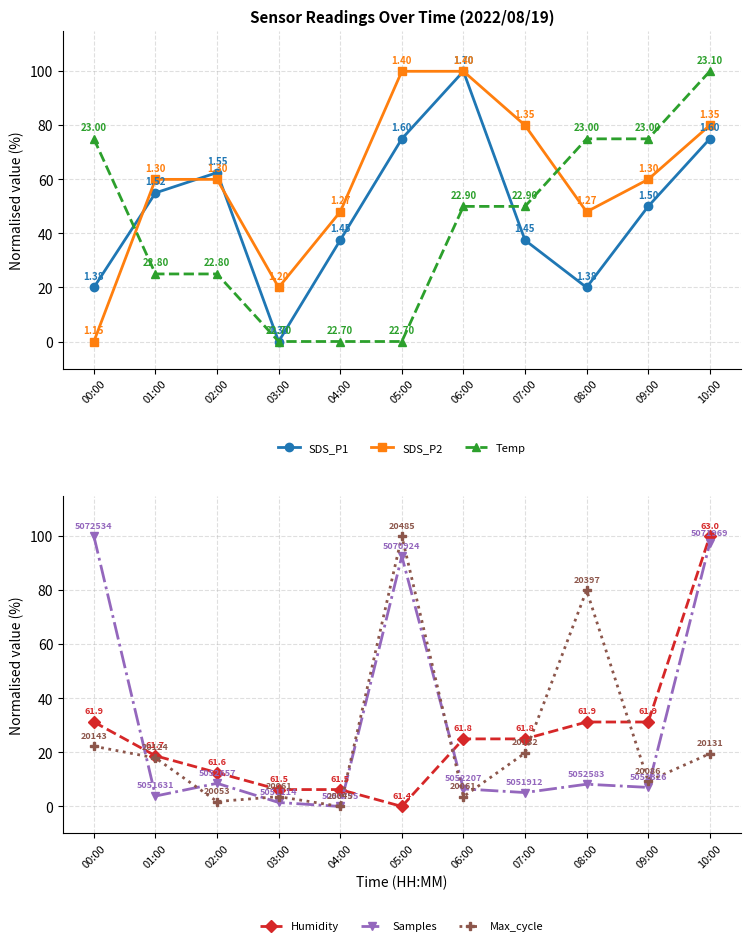

Rank the series by their maximum value, from lowest to highest.

SDS_P1, SDS_P2, Temp, Humidity, Samples, Max_cycle